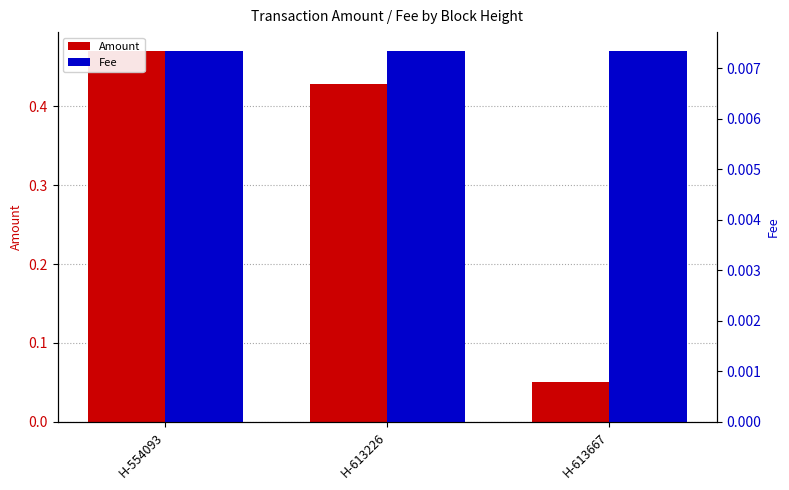

Reading left to right, what are all the values shown in this chart?

Amount: 0.5	0.4	0.1
Fee: 0.0	0.0	0.0